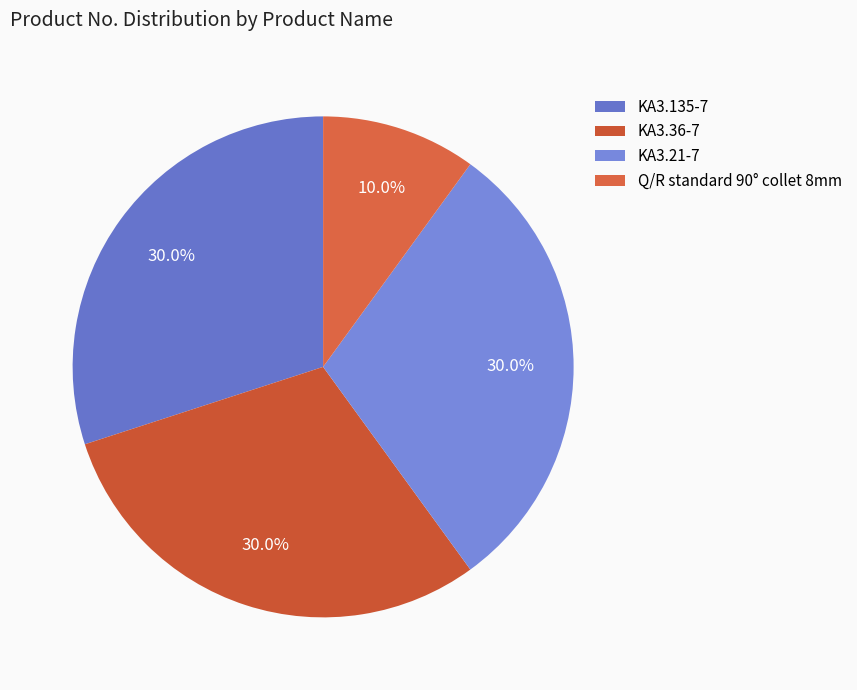

What percentage is the KA3.21-7 slice, to the nearest percent?

30%